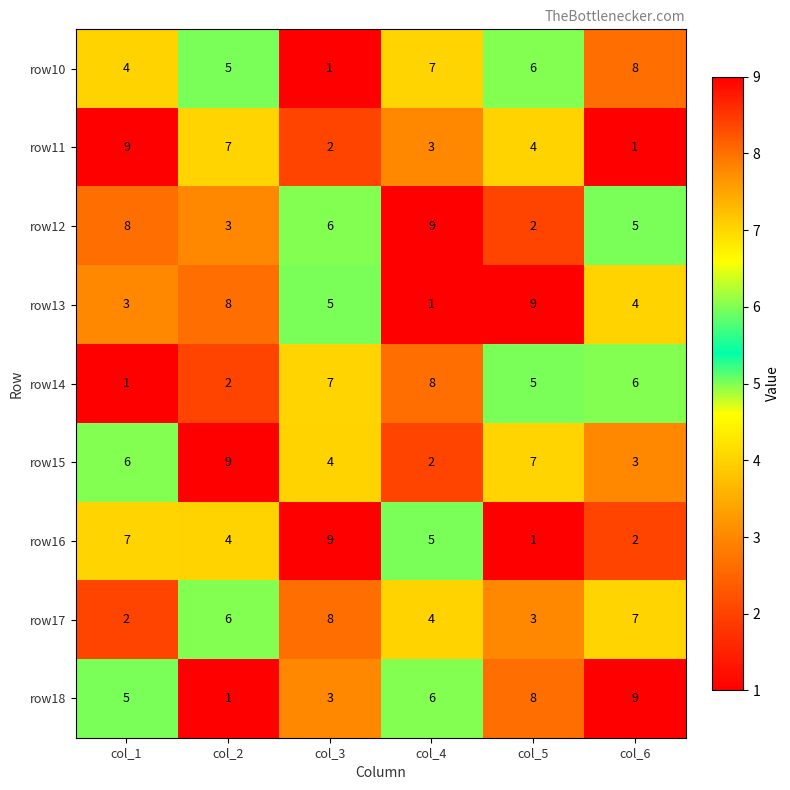

How many series are shown in this chart?

9